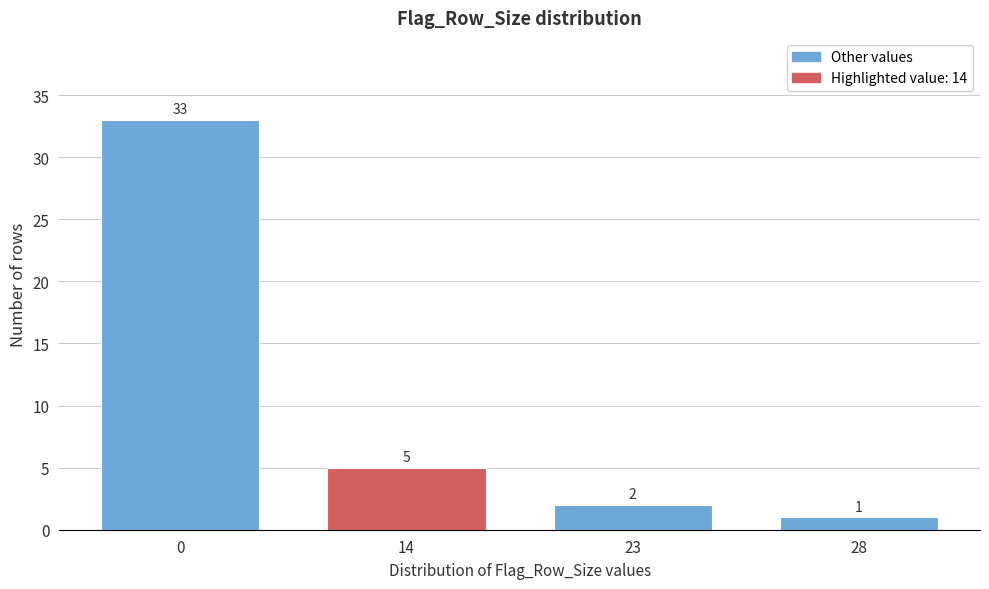

Reading right to left, what are all the values shown in this chart?

1	2	5	33